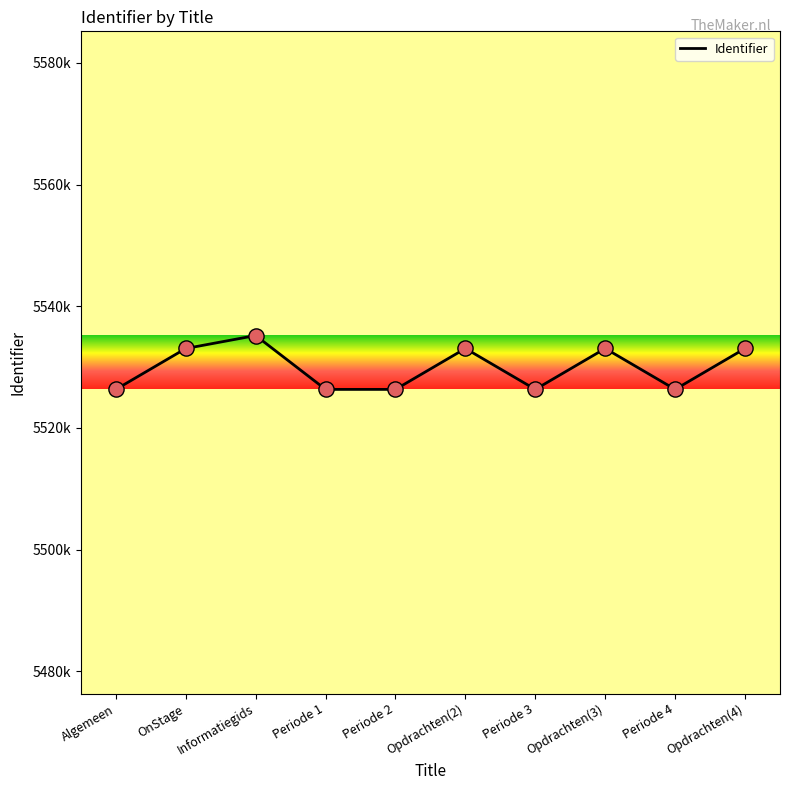

Which has a higher value, OnStage or Periode 1?

OnStage